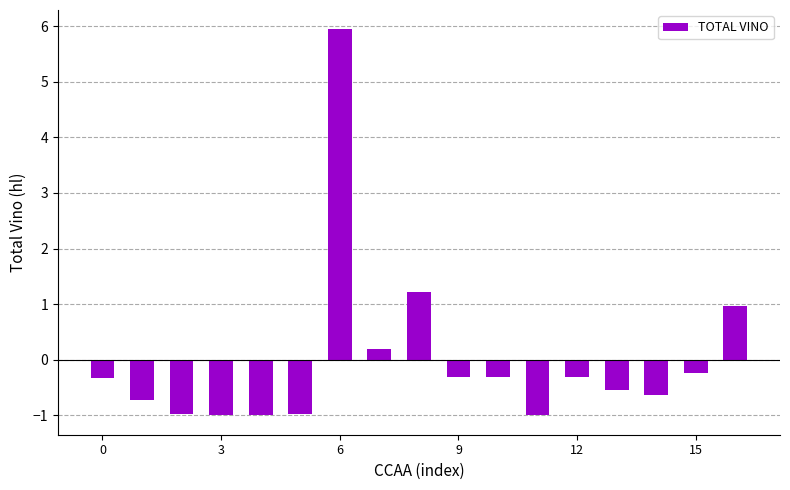

What is the smallest value displayed?

-1.0